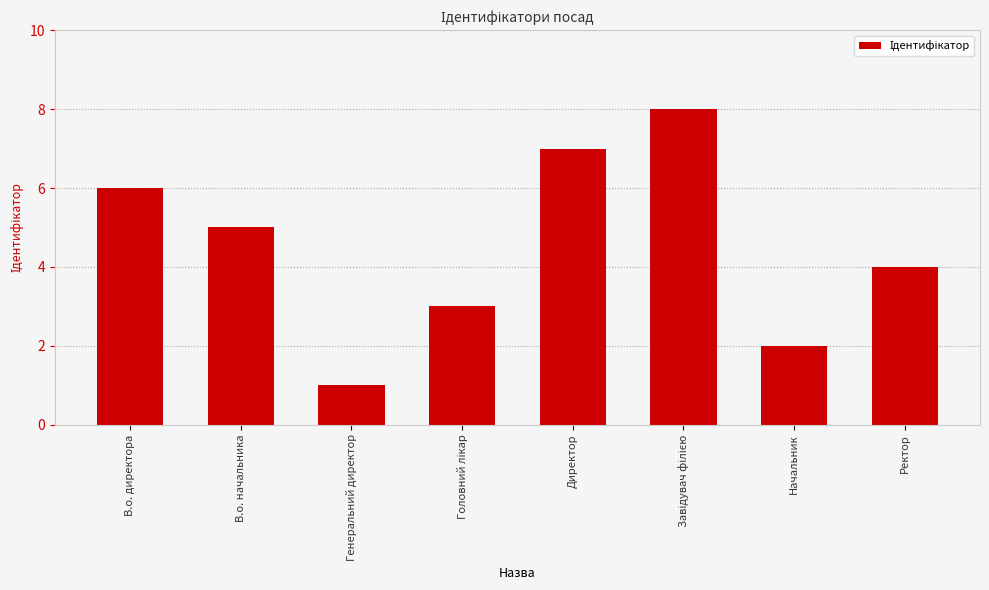

Which label corresponds to the smallest value in the chart?

Генеральний директор